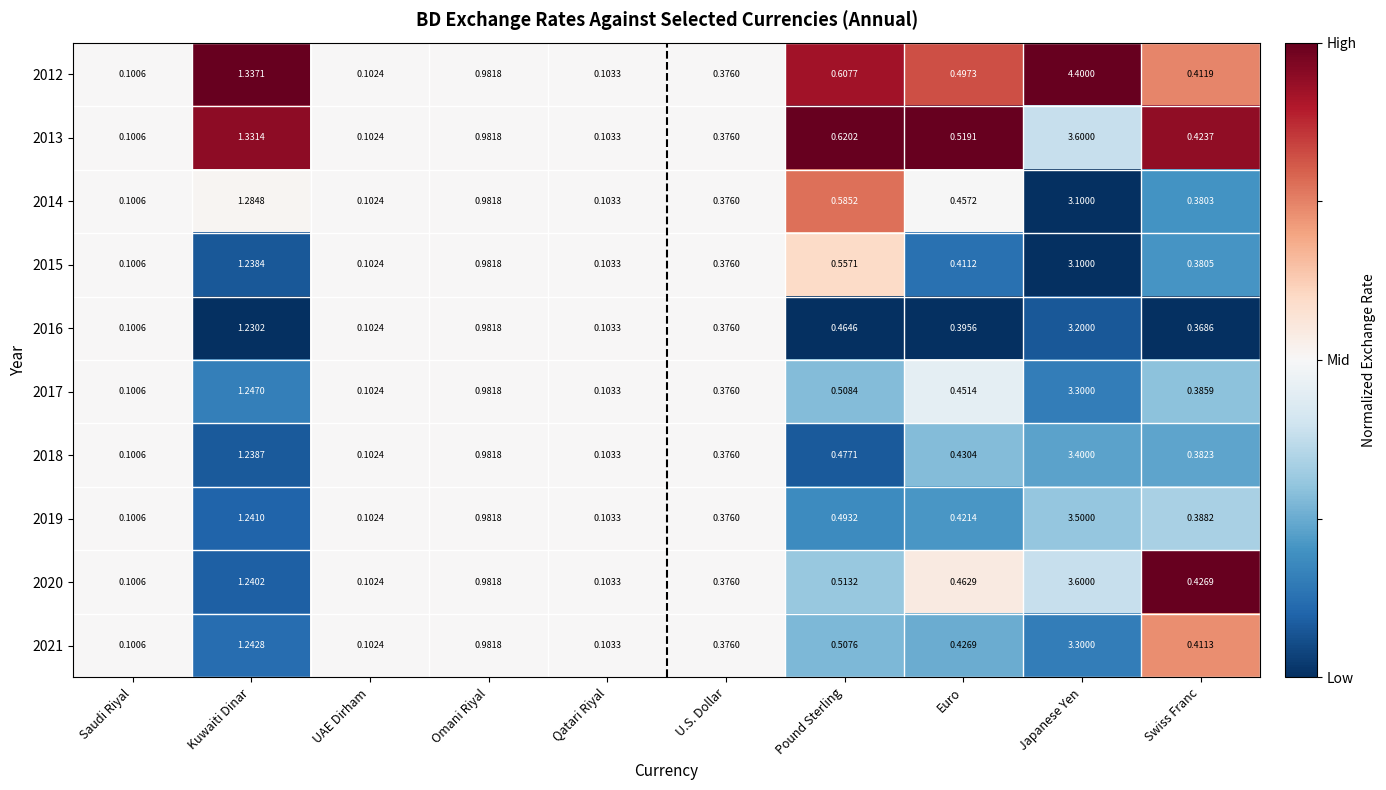

At which category is the sum across all series the highest?

Japanese Yen